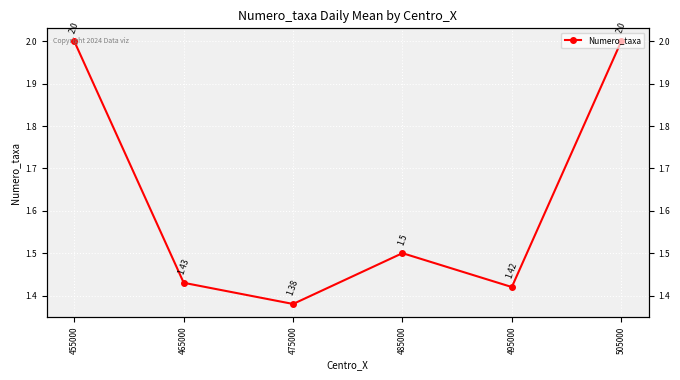

At which category does the chart reach its minimum across all series?

475000